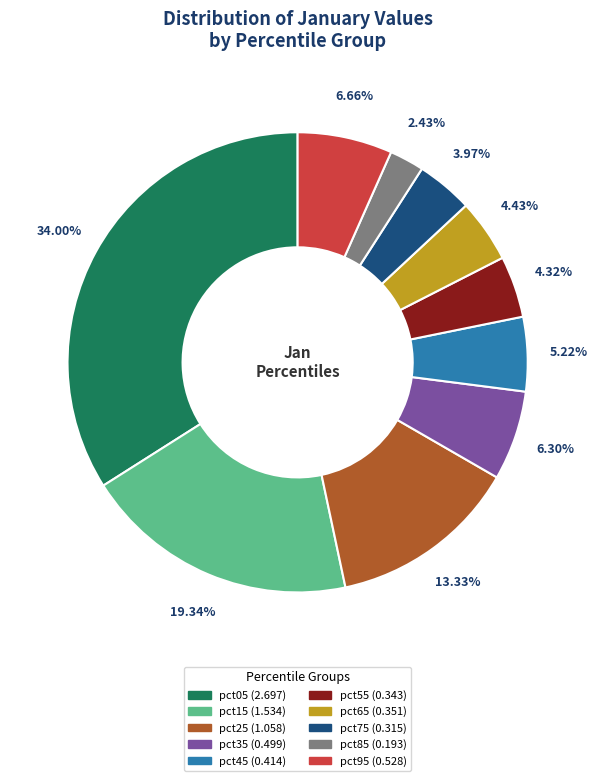

What is the ratio of the value at pct45 to the value at pct05?

0.2